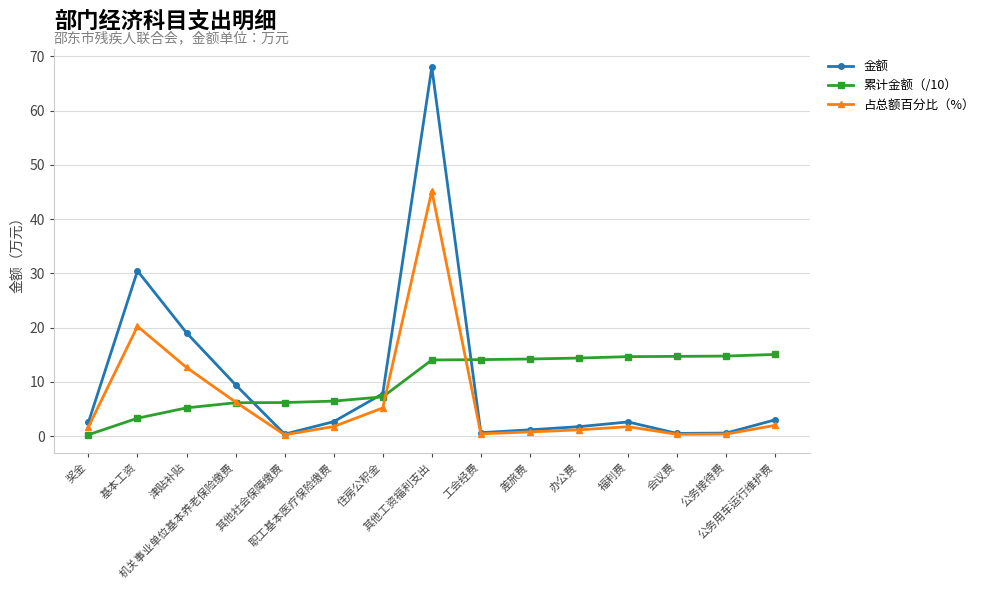

Which series has the widest spread of values?

金额